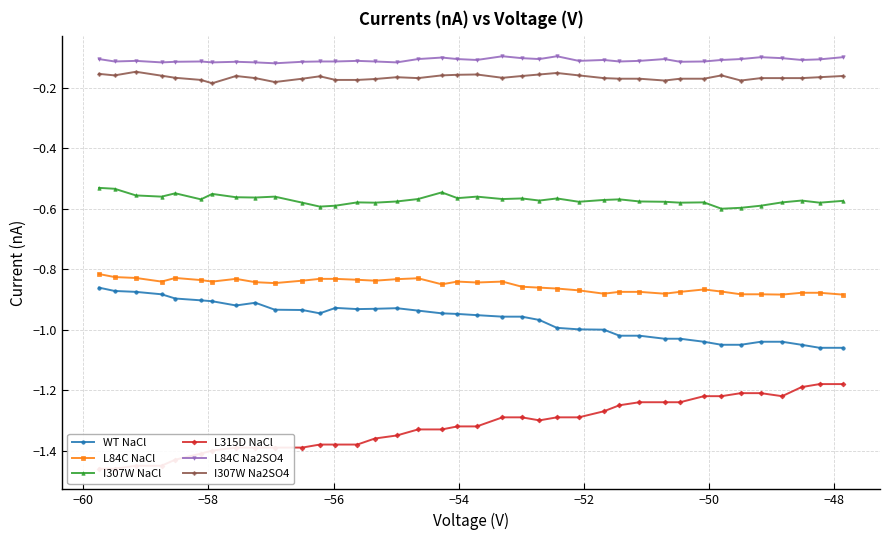

True or false: L315D NaCl has more than 0 points higher than both neighbors.

False